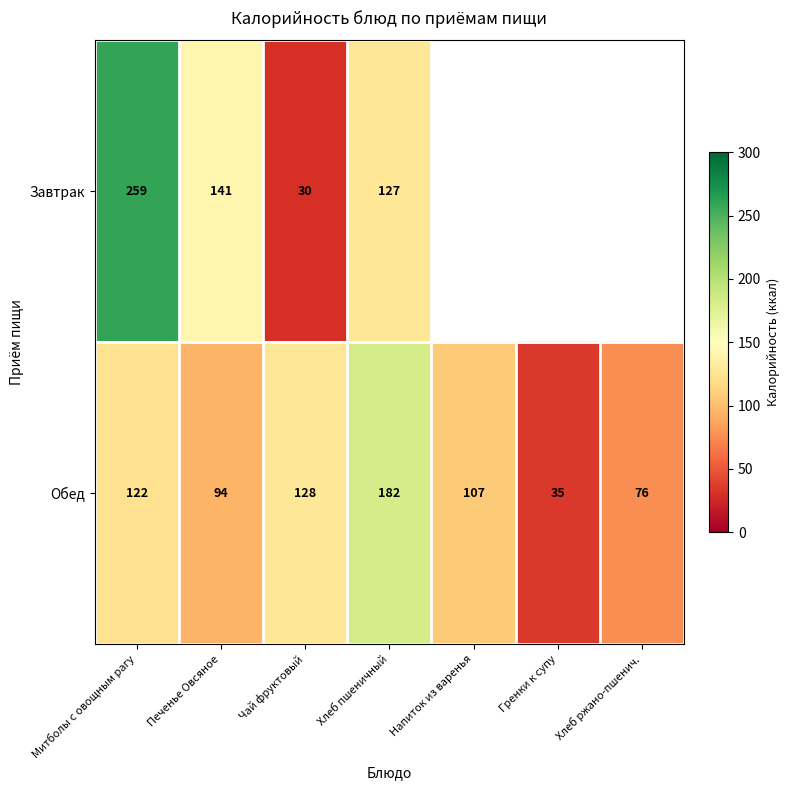

At which category is the sum across all series the highest?

Митболы с овощным рагу